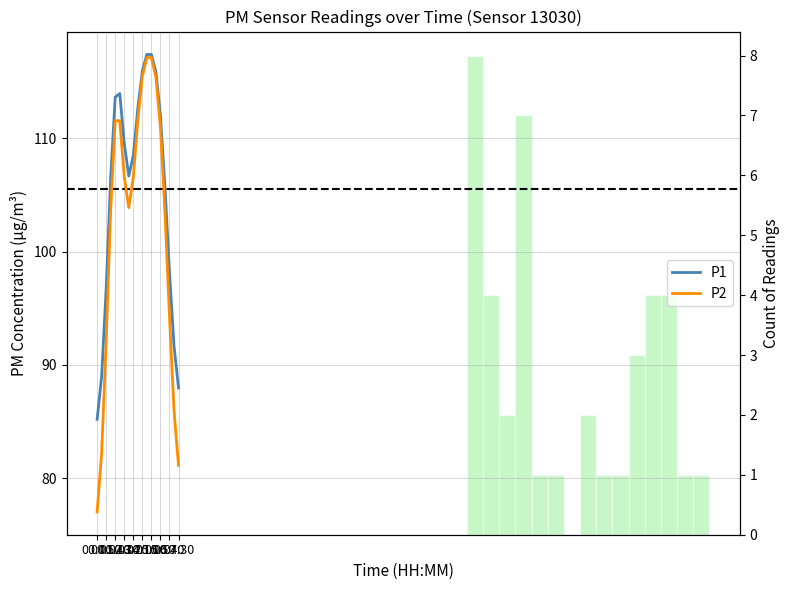

What is the value of the P2 point at the 6th from the left?

111.6